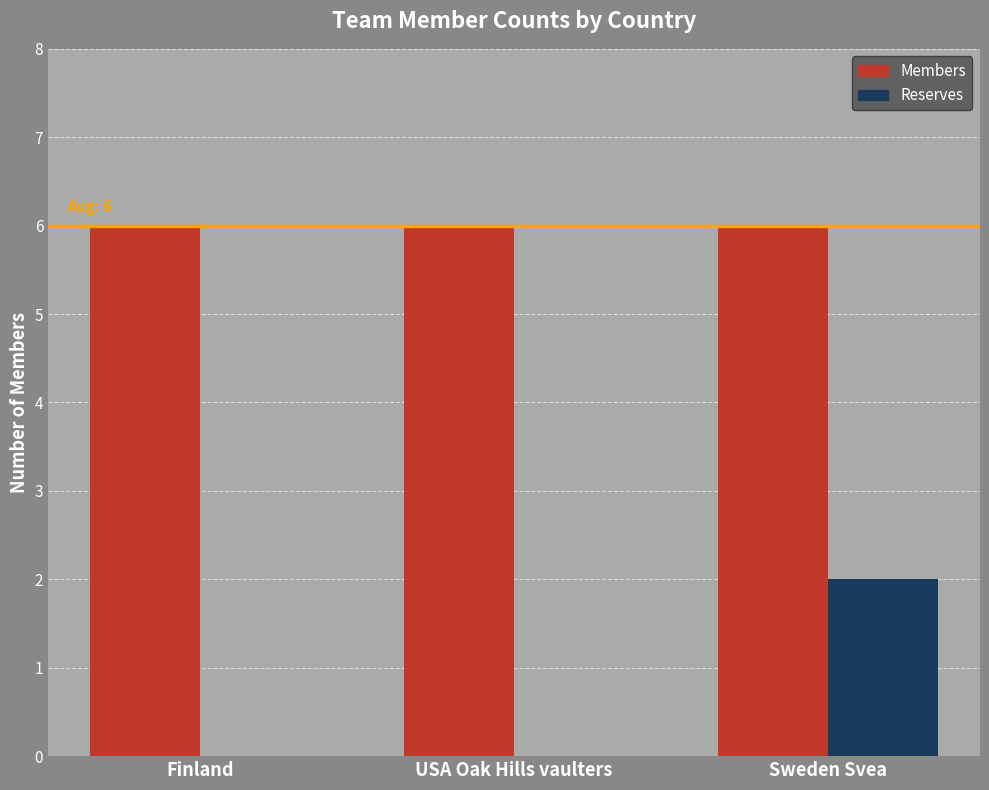

True or false: Members has a value of 2 at USA Oak Hills vaulters.

False